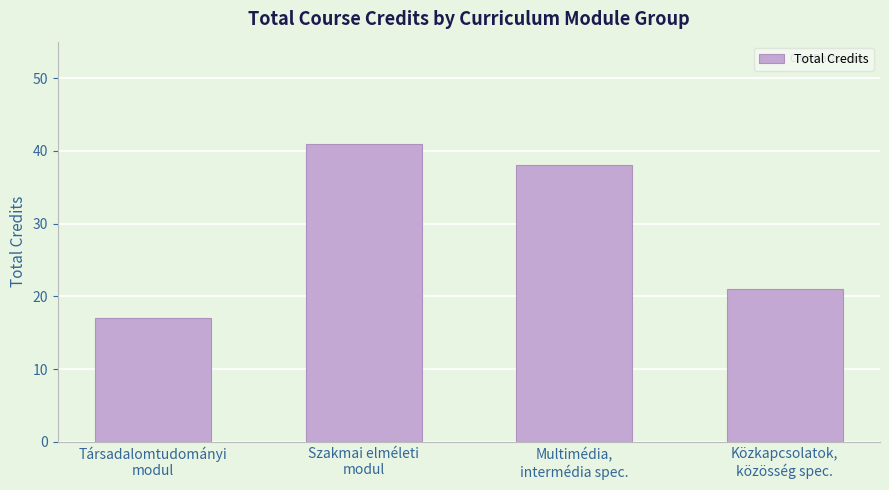

What is the label of the 3rd bar from the left?

Multimédia,
intermédia spec.